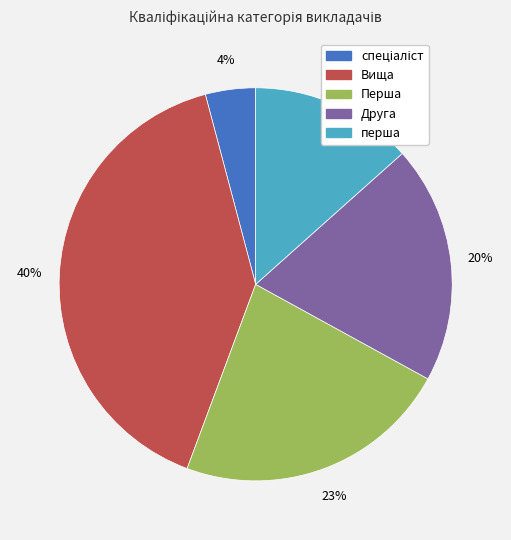

Is it true that Друга is 26% of the pie?

False